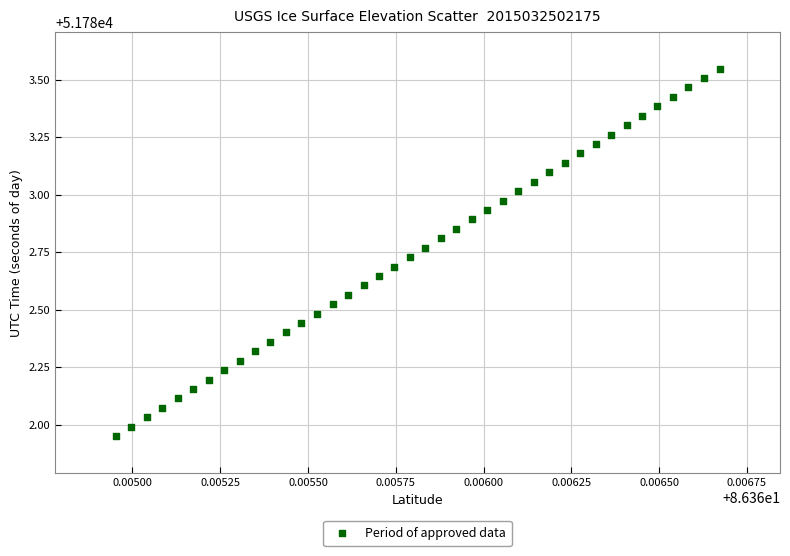

What is the range of Y values (max minus min)?

1.6